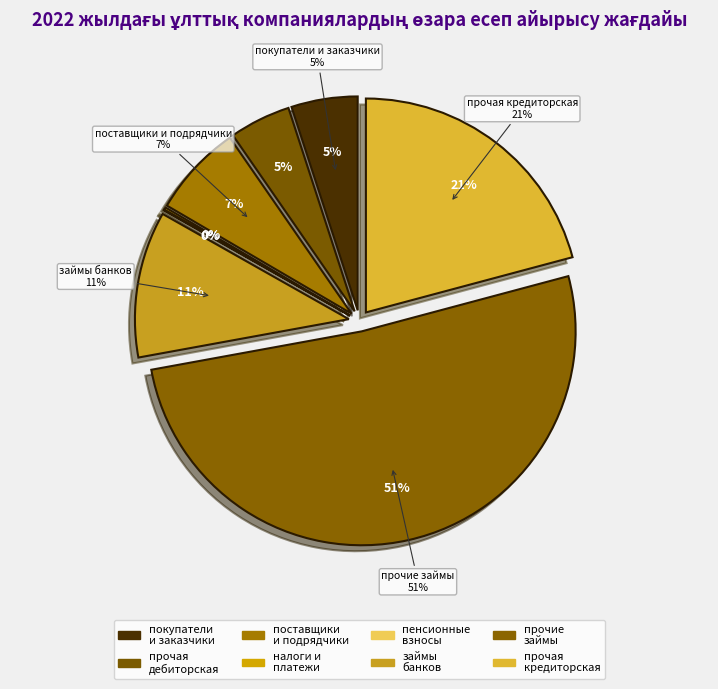

What is the change in value from по расчетам с поставщиками и подрядчиками to по займам банков?

+469432498